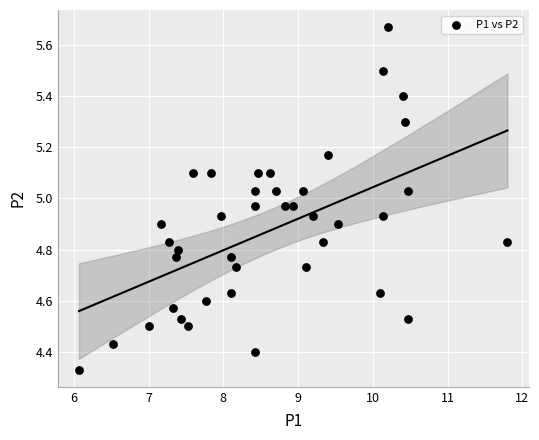

How many data points are displayed?

40